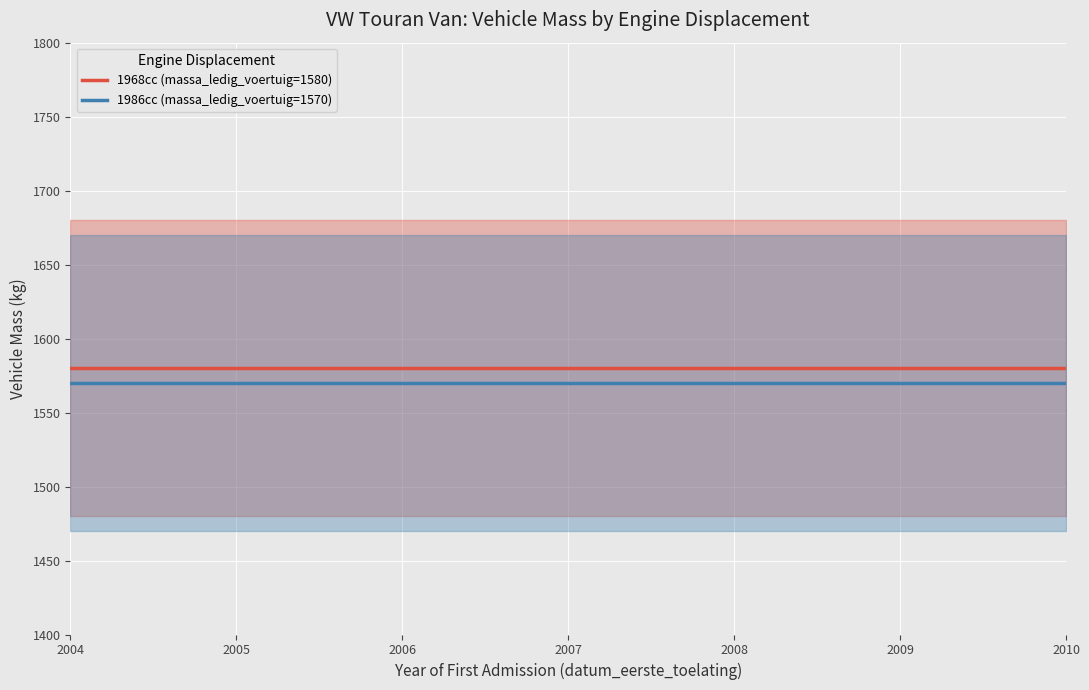

Rank the series at 2010 from highest to lowest value.

1968cc (massa_ledig_voertuig=1580), 1986cc (massa_ledig_voertuig=1570)